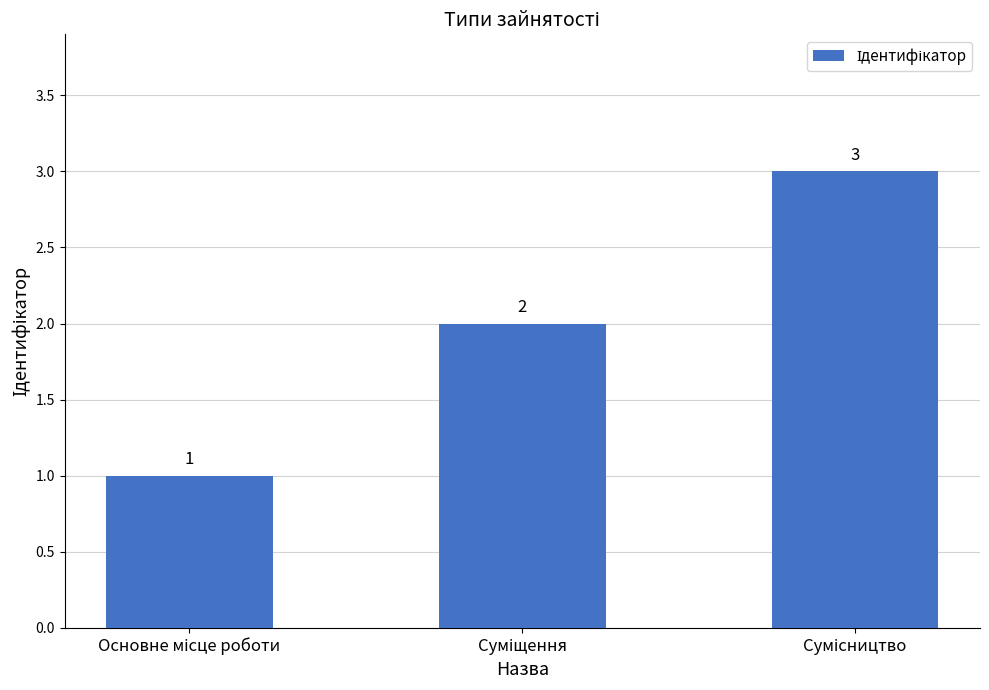

What is the sum of all values?

6